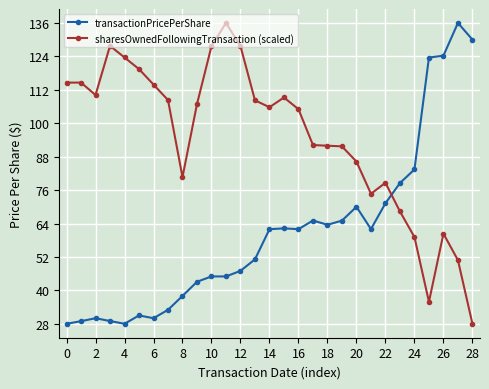

How many distinct data groups are displayed?

2